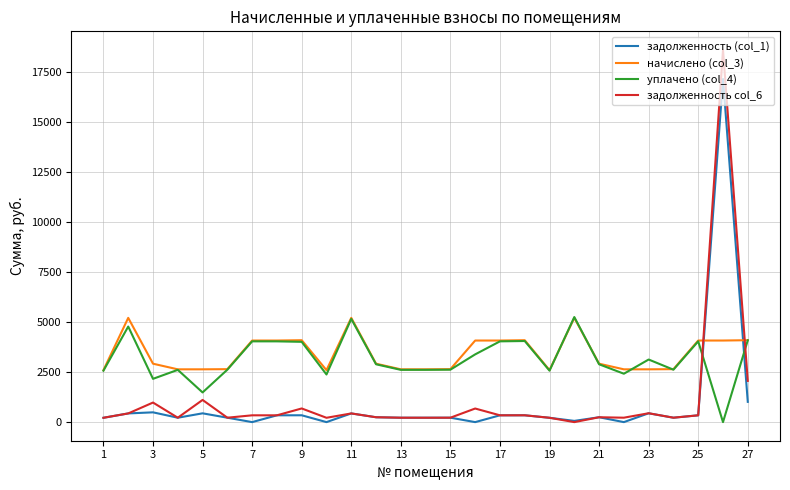

What is the highest value of the начислено (col_3) series?

5208.8